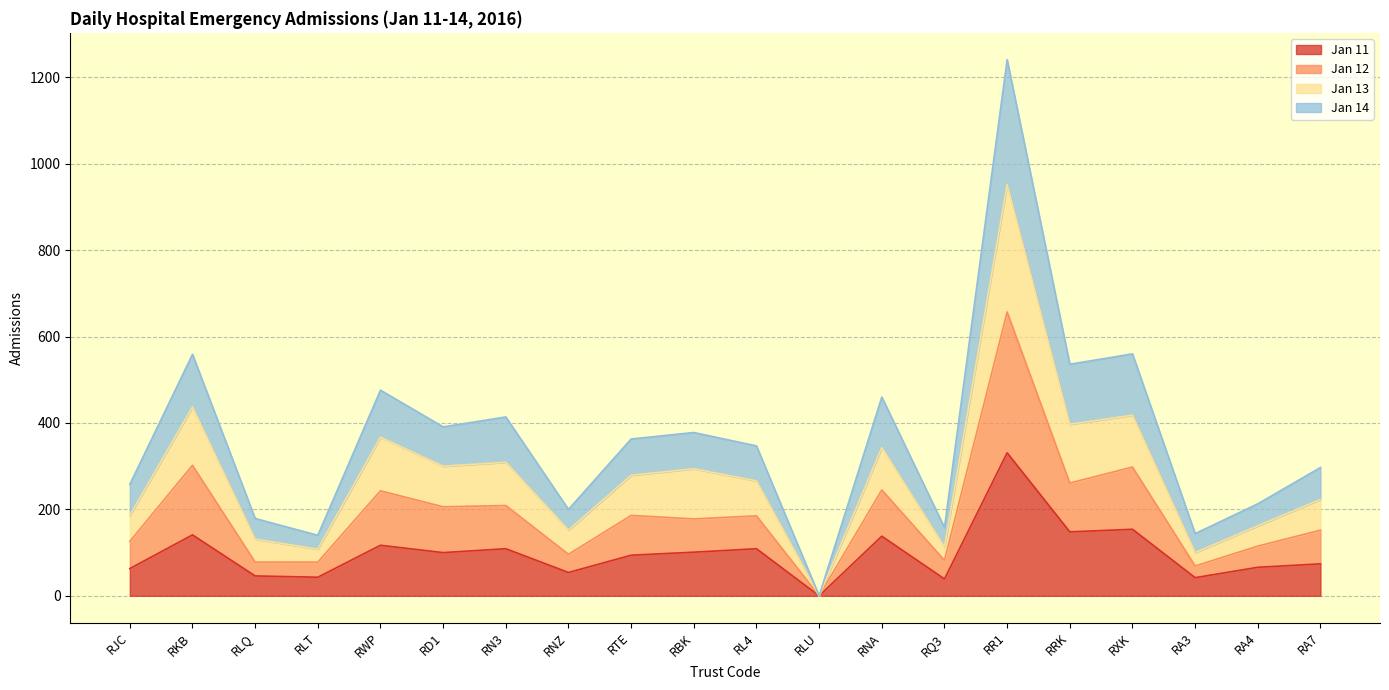

True or false: Jan 11 has a value of 94 at RTE.

True